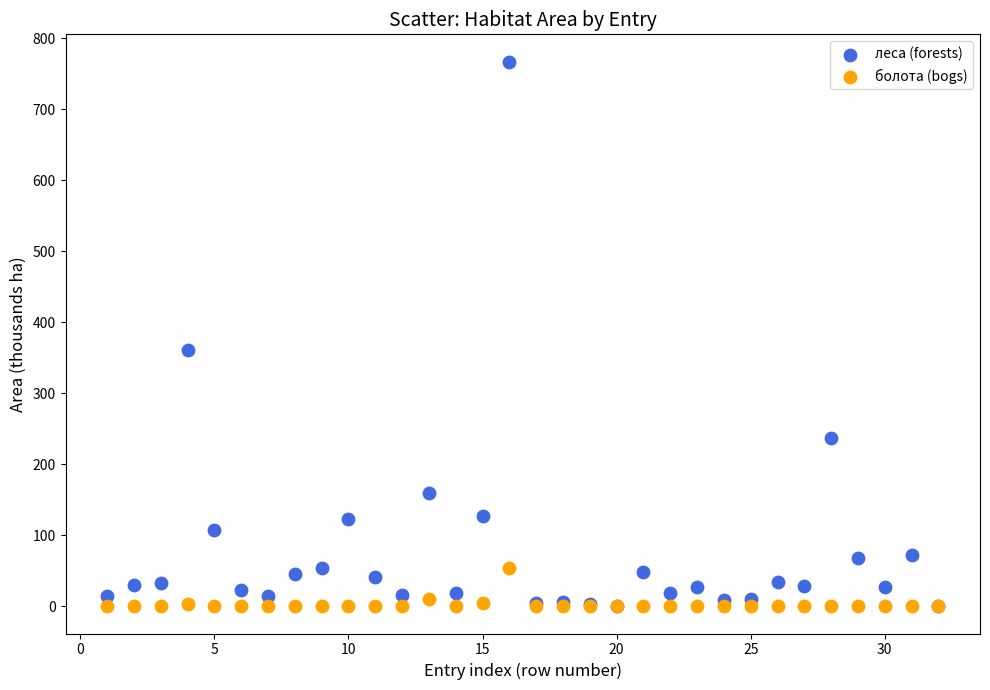

Which series contains the highest Y value?

леса (forests)